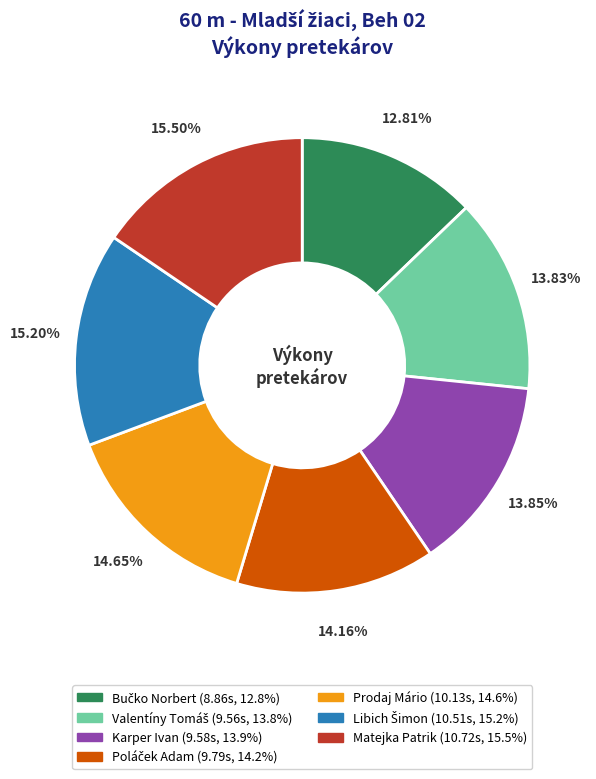

Does Karper Ivan account for over 50% of the chart?

No